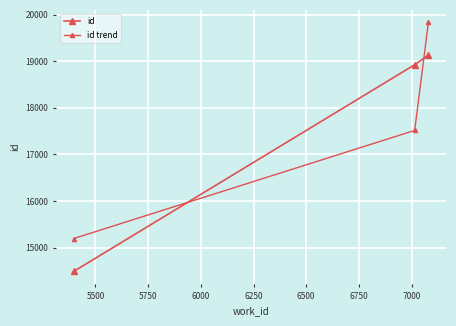

How many data points in id are less than 18926?

1